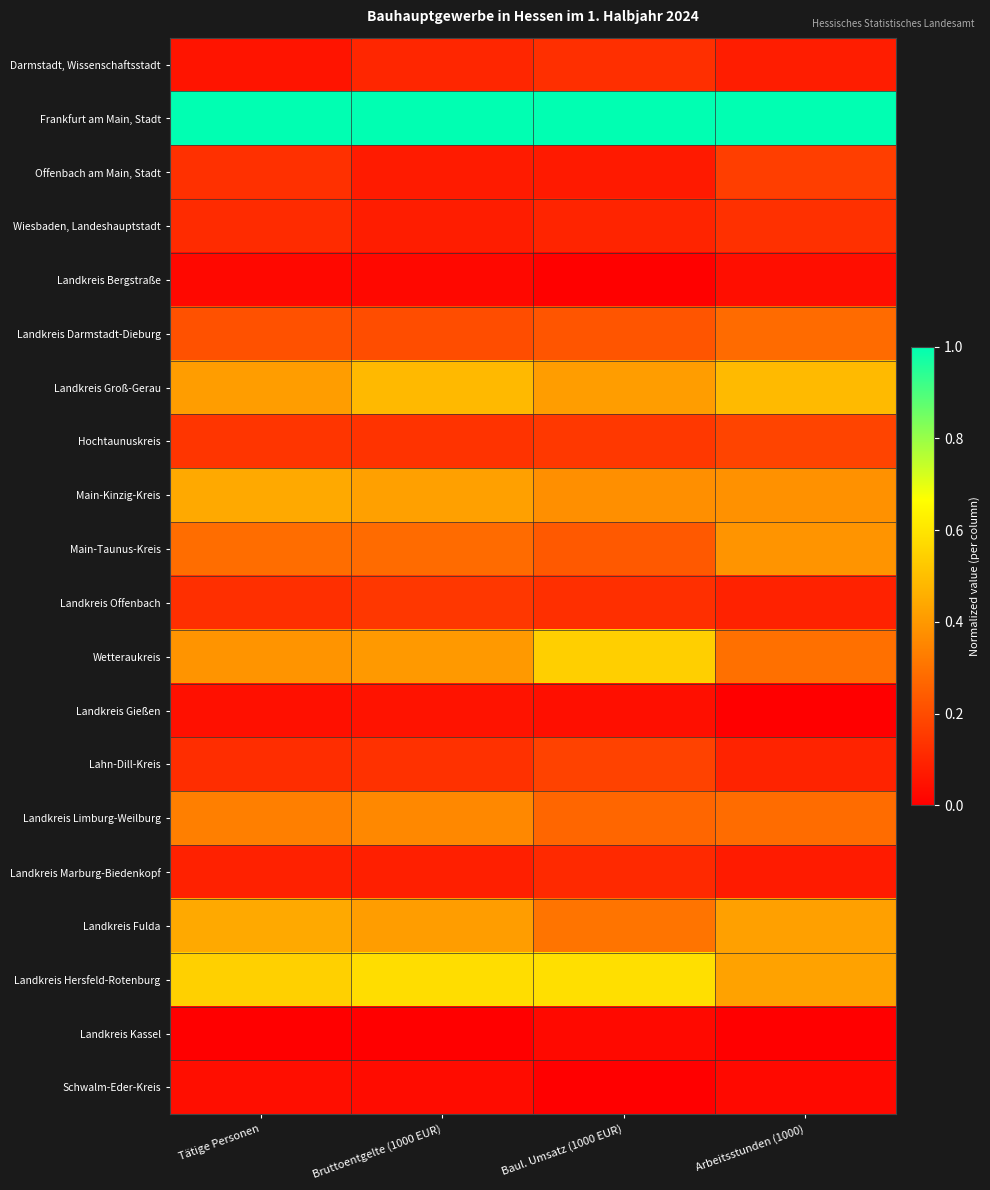

Reading left to right, what are all the values shown in this chart?

Darmstadt, Wissenschaftsstadt: Tätige Personen=0.1	Bruttoentgelte (1000 EUR)=0.1	Baul. Umsatz (1000 EUR)=0.1	Arbeitsstunden (1000)=0.1
Frankfurt am Main, Stadt: Tätige Personen=1.0	Bruttoentgelte (1000 EUR)=1.0	Baul. Umsatz (1000 EUR)=1.0	Arbeitsstunden (1000)=1.0
Offenbach am Main, Stadt: Tätige Personen=0.1	Bruttoentgelte (1000 EUR)=0.1	Baul. Umsatz (1000 EUR)=0.1	Arbeitsstunden (1000)=0.2
Wiesbaden, Landeshauptstadt: Tätige Personen=0.1	Bruttoentgelte (1000 EUR)=0.1	Baul. Umsatz (1000 EUR)=0.1	Arbeitsstunden (1000)=0.1
Landkreis Bergstraße: Tätige Personen=0.0	Bruttoentgelte (1000 EUR)=0.0	Baul. Umsatz (1000 EUR)=0.0	Arbeitsstunden (1000)=0.0
Landkreis Darmstadt-Dieburg: Tätige Personen=0.2	Bruttoentgelte (1000 EUR)=0.2	Baul. Umsatz (1000 EUR)=0.2	Arbeitsstunden (1000)=0.3
Landkreis Groß-Gerau: Tätige Personen=0.4	Bruttoentgelte (1000 EUR)=0.5	Baul. Umsatz (1000 EUR)=0.4	Arbeitsstunden (1000)=0.5
Hochtaunuskreis: Tätige Personen=0.1	Bruttoentgelte (1000 EUR)=0.1	Baul. Umsatz (1000 EUR)=0.1	Arbeitsstunden (1000)=0.2
Main-Kinzig-Kreis: Tätige Personen=0.4	Bruttoentgelte (1000 EUR)=0.4	Baul. Umsatz (1000 EUR)=0.4	Arbeitsstunden (1000)=0.4
Main-Taunus-Kreis: Tätige Personen=0.3	Bruttoentgelte (1000 EUR)=0.3	Baul. Umsatz (1000 EUR)=0.2	Arbeitsstunden (1000)=0.4
Landkreis Offenbach: Tätige Personen=0.1	Bruttoentgelte (1000 EUR)=0.1	Baul. Umsatz (1000 EUR)=0.1	Arbeitsstunden (1000)=0.1
Wetteraukreis: Tätige Personen=0.4	Bruttoentgelte (1000 EUR)=0.4	Baul. Umsatz (1000 EUR)=0.5	Arbeitsstunden (1000)=0.3
Landkreis Gießen: Tätige Personen=0.0	Bruttoentgelte (1000 EUR)=0.1	Baul. Umsatz (1000 EUR)=0.0	Arbeitsstunden (1000)=0.0
Lahn-Dill-Kreis: Tätige Personen=0.1	Bruttoentgelte (1000 EUR)=0.1	Baul. Umsatz (1000 EUR)=0.2	Arbeitsstunden (1000)=0.1
Landkreis Limburg-Weilburg: Tätige Personen=0.3	Bruttoentgelte (1000 EUR)=0.4	Baul. Umsatz (1000 EUR)=0.3	Arbeitsstunden (1000)=0.3
Landkreis Marburg-Biedenkopf: Tätige Personen=0.1	Bruttoentgelte (1000 EUR)=0.1	Baul. Umsatz (1000 EUR)=0.1	Arbeitsstunden (1000)=0.1
Landkreis Fulda: Tätige Personen=0.4	Bruttoentgelte (1000 EUR)=0.4	Baul. Umsatz (1000 EUR)=0.3	Arbeitsstunden (1000)=0.4
Landkreis Hersfeld-Rotenburg: Tätige Personen=0.5	Bruttoentgelte (1000 EUR)=0.6	Baul. Umsatz (1000 EUR)=0.6	Arbeitsstunden (1000)=0.4
Landkreis Kassel: Tätige Personen=0.0	Bruttoentgelte (1000 EUR)=0.0	Baul. Umsatz (1000 EUR)=0.0	Arbeitsstunden (1000)=0.0
Schwalm-Eder-Kreis: Tätige Personen=0.0	Bruttoentgelte (1000 EUR)=0.0	Baul. Umsatz (1000 EUR)=0.0	Arbeitsstunden (1000)=0.0